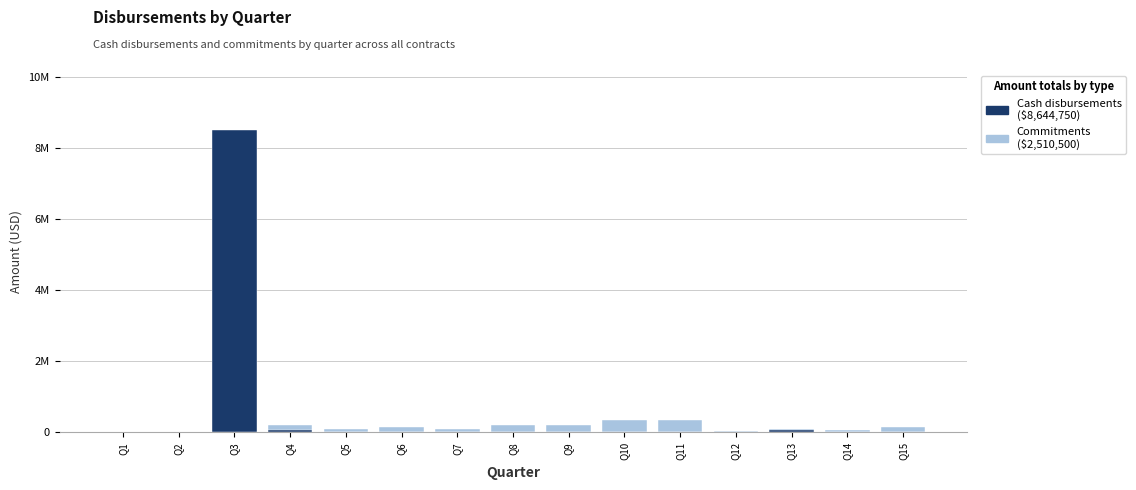

What is the sum of all Cash disbursements values?

8644750